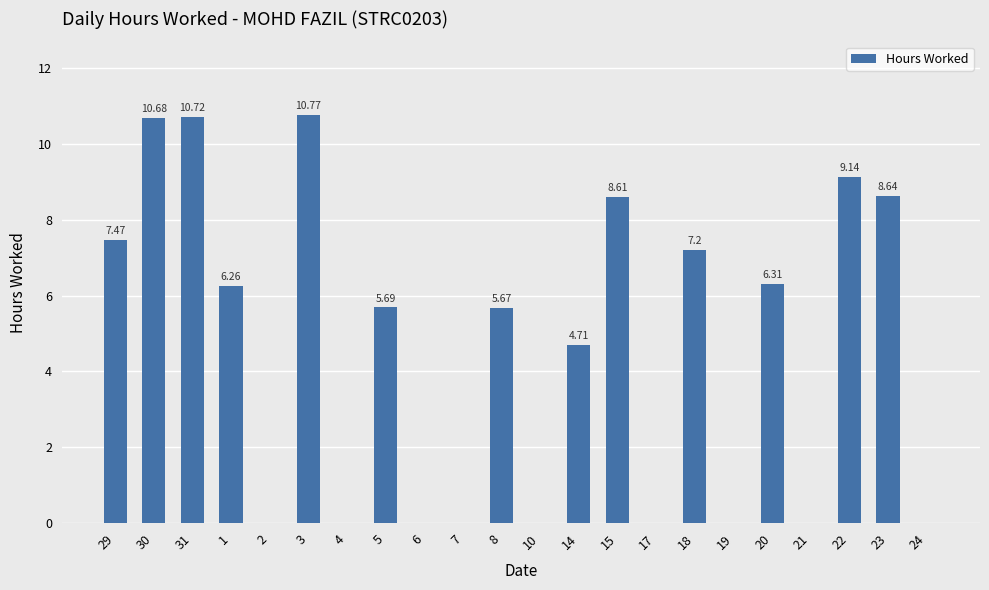

Between 3 and 17, which is larger?

3